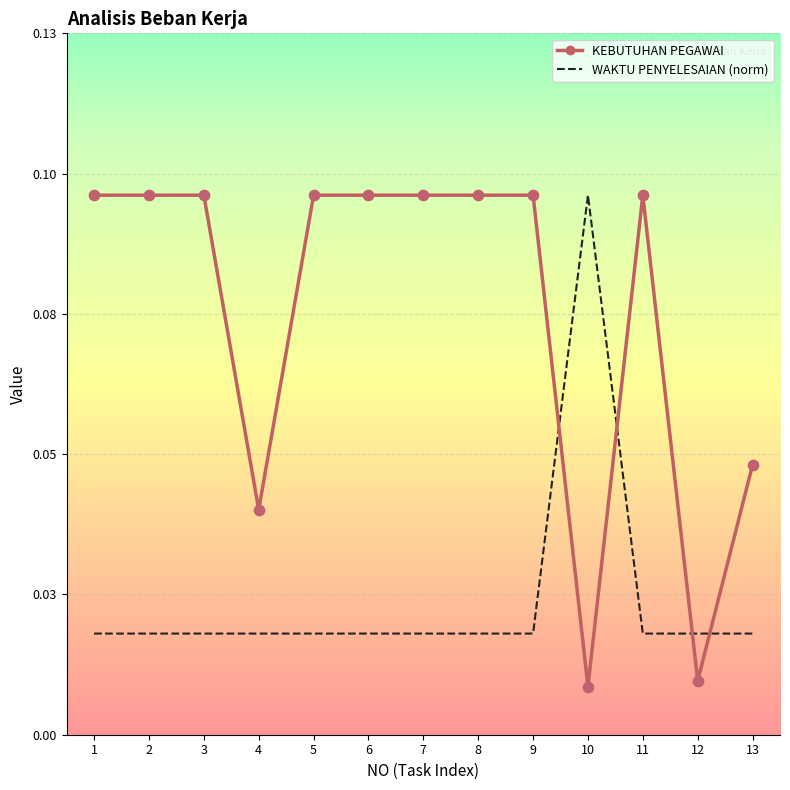

At how many categories does at least one series exceed 0?

13